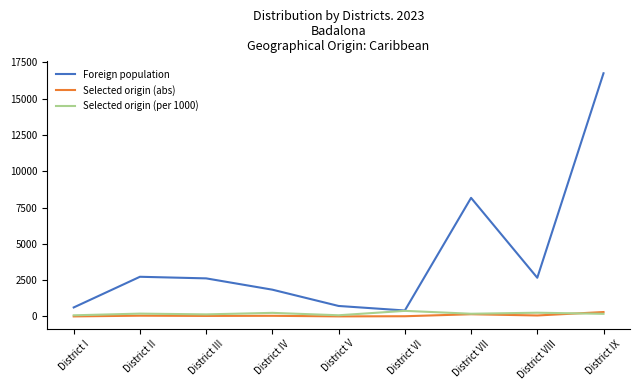

What position from the left is District II?

2